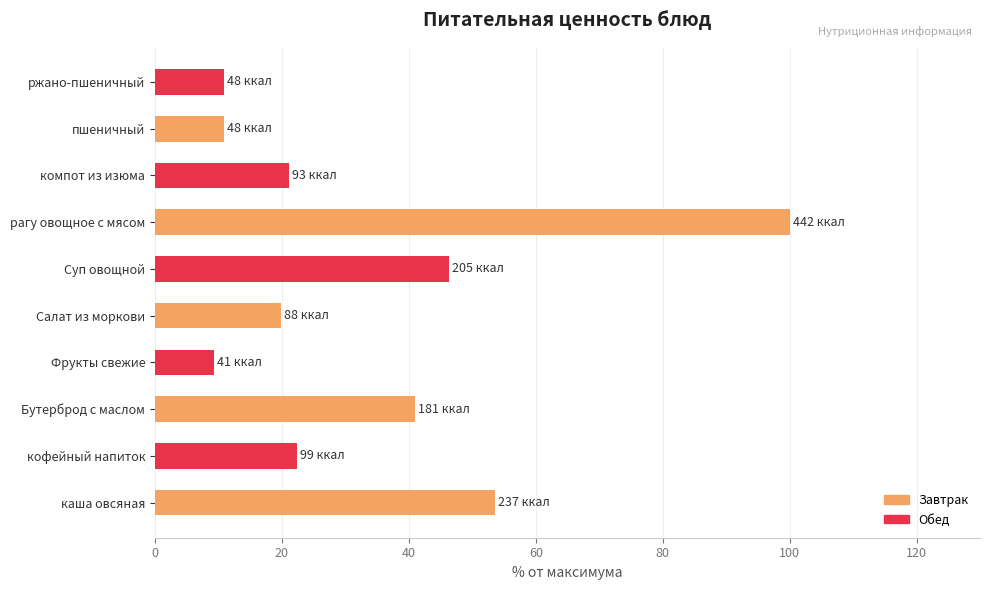

What is the maximum value shown in the chart?

100.0